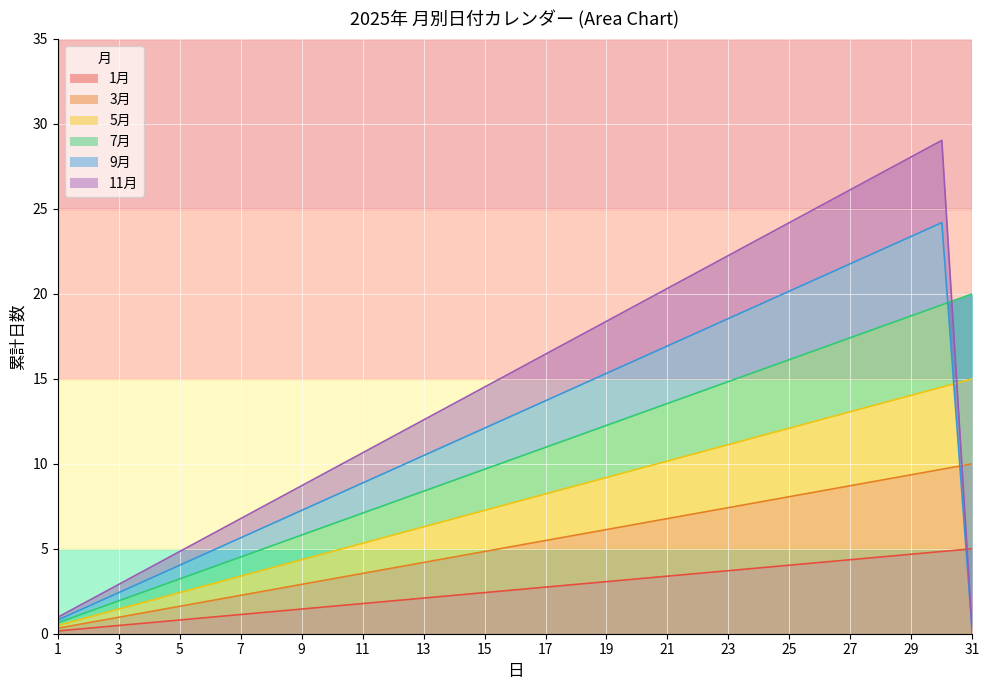

Rank the categories by 7月 value from highest to lowest.

31, 30, 29, 28, 27, 26, 25, 24, 23, 22, 21, 20, 19, 18, 17, 16, 15, 14, 13, 12, 11, 10, 9, 8, 7, 6, 5, 4, 3, 2, 1